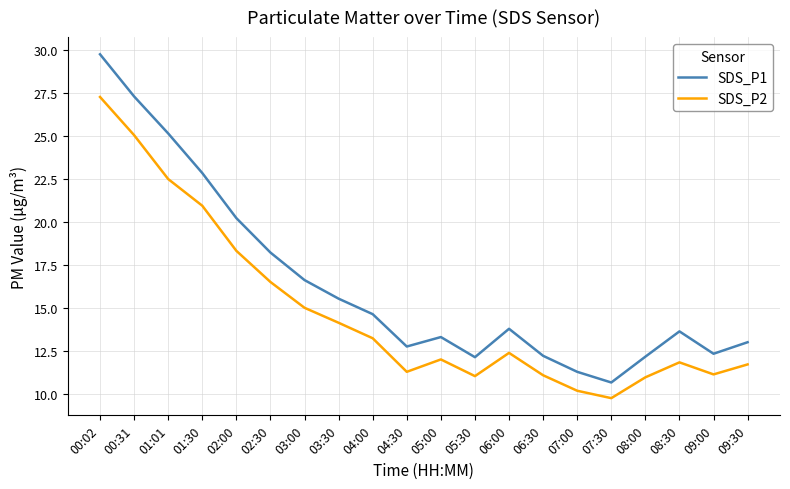

What are all the series names shown in the legend?

SDS_P1, SDS_P2